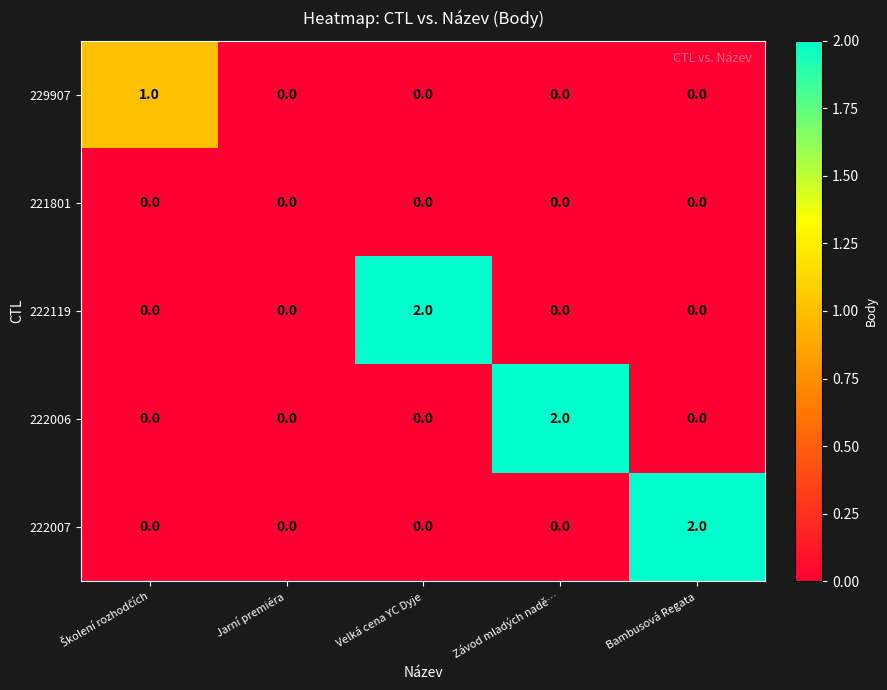

The value of 222006 at Bambusová Regata is -1. True or false?

False